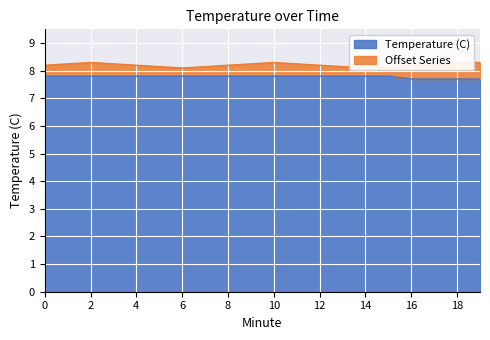

Reading left to right, what are all the values shown in this chart?

0=7.8	1=7.8	2=7.8	3=7.8	4=7.8	5=7.8	6=7.8	7=7.8	8=7.8	9=7.8	10=7.8	11=7.8	12=7.8	13=7.8	14=7.8	15=7.8	16=7.7	17=7.7	18=7.7	19=7.7